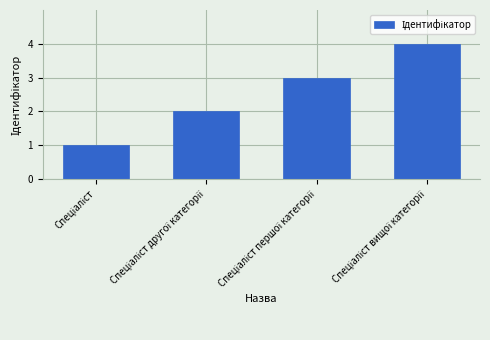

What is the maximum value shown in the chart?

4